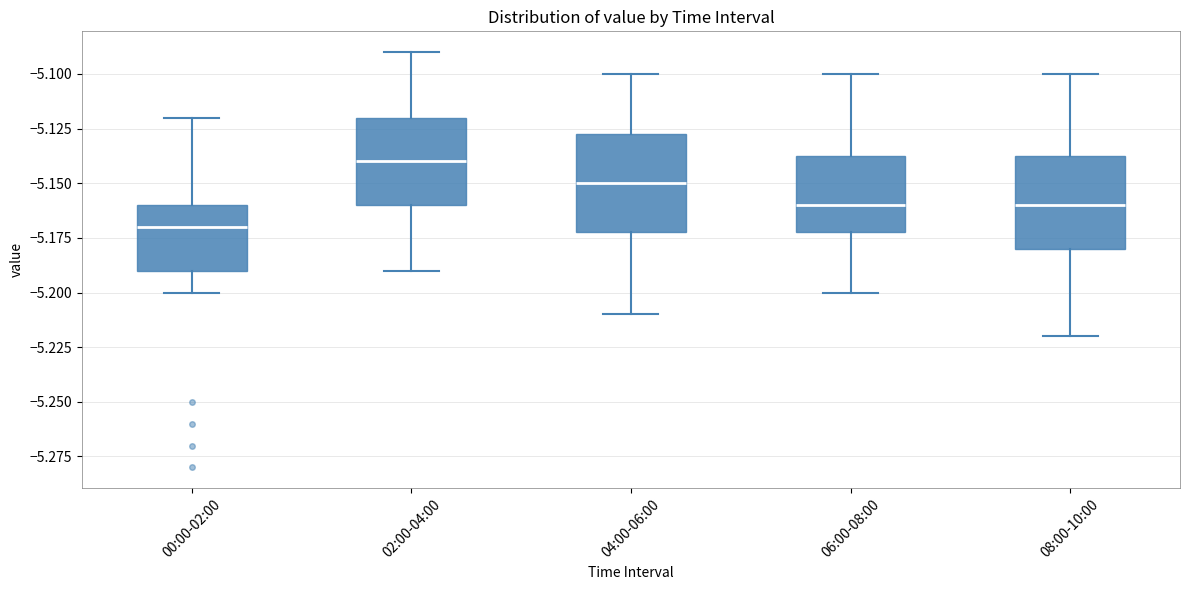

Reading left to right, transcribe this box plot: for each box, give where its median line is, the range the box spans, and where its two whiskers end, as read against the y-axis. The values are not printed on the chart, so give them approximately, as read against the axis.

00:00-02:00: median -5.170, box -5.190 to -5.160, whiskers -5.200 to -5.120
02:00-04:00: median -5.140, box -5.160 to -5.120, whiskers -5.190 to -5.090
04:00-06:00: median -5.150, box -5.170 to -5.125, whiskers -5.210 to -5.100
06:00-08:00: median -5.160, box -5.170 to -5.135, whiskers -5.200 to -5.100
08:00-10:00: median -5.160, box -5.180 to -5.135, whiskers -5.220 to -5.100